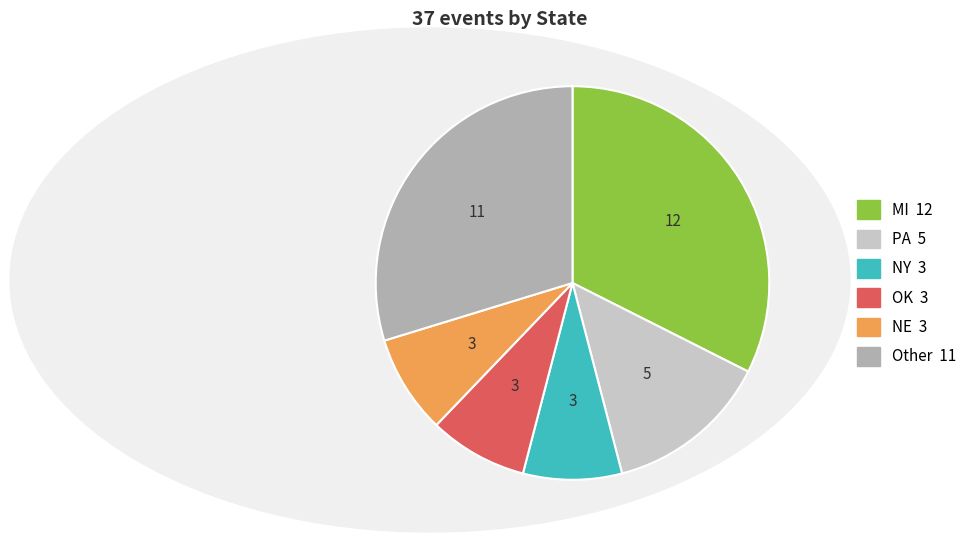

Does any single category account for the majority?

No